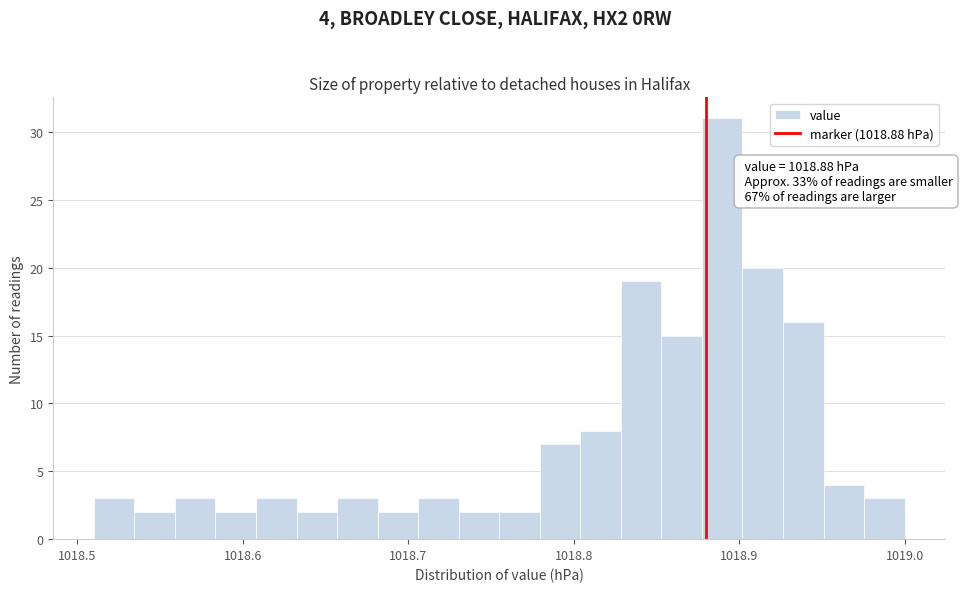

Read against the x-axis, roughly where is the centre of the tallest bar?

1018.89